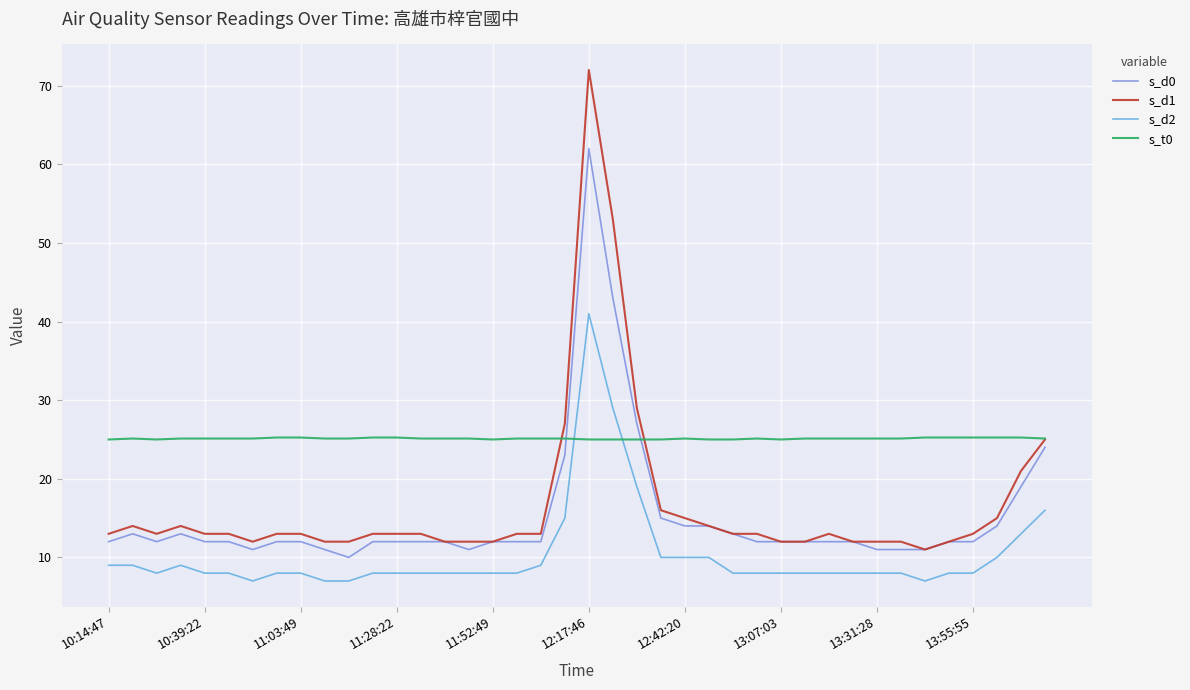

What is the minimum value for s_d2?

7.0